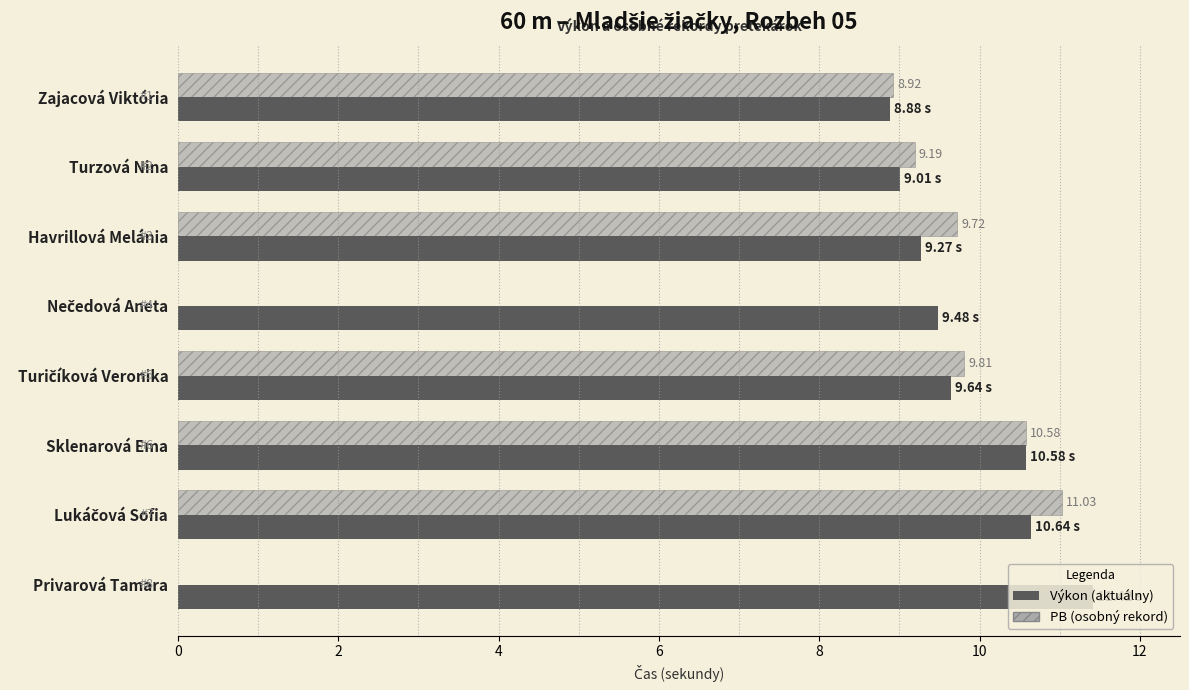

What is the total value across all series at Sklenarová Ema?

21.2